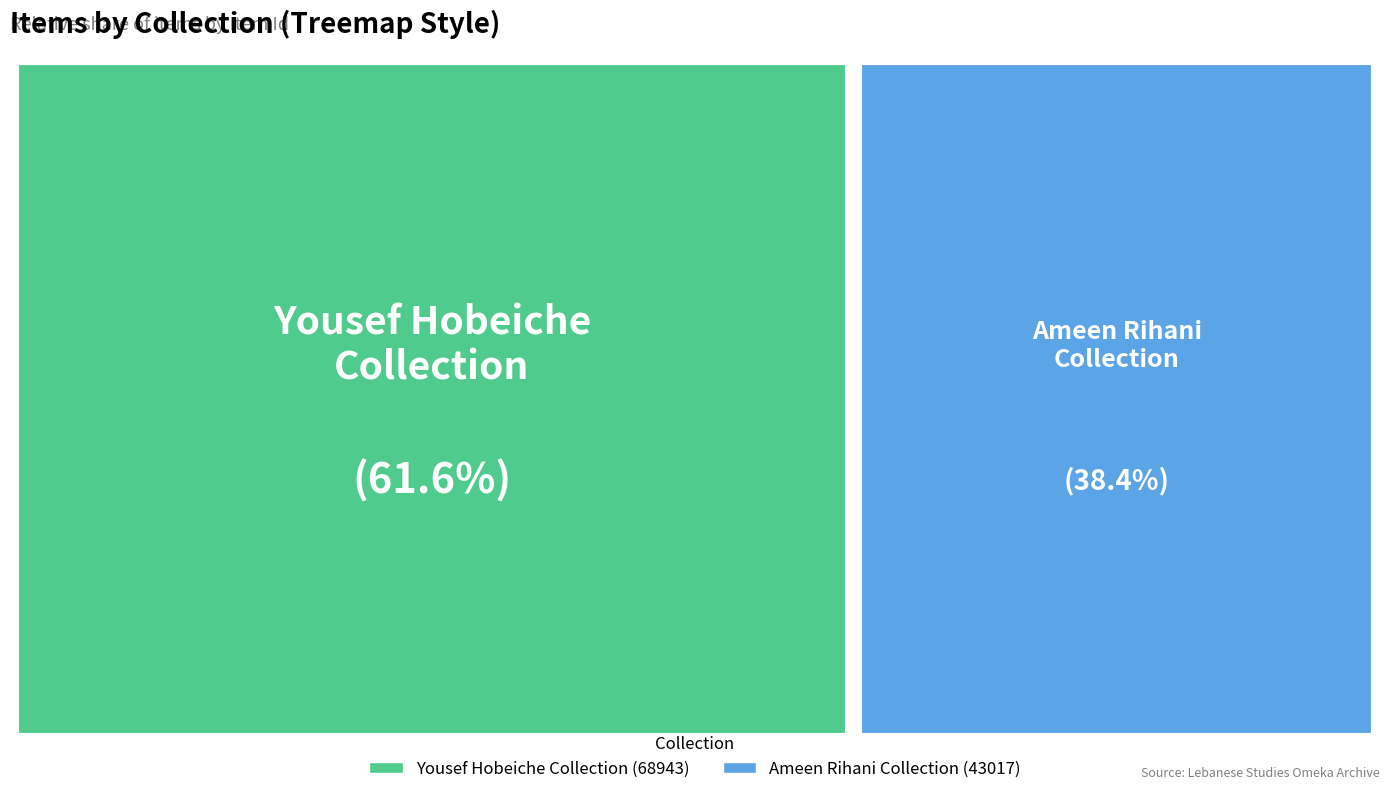

Between Yousef Hobeiche Collection (68943) and Ameen Rihani Collection (43017), which is larger?

Yousef Hobeiche Collection (68943)